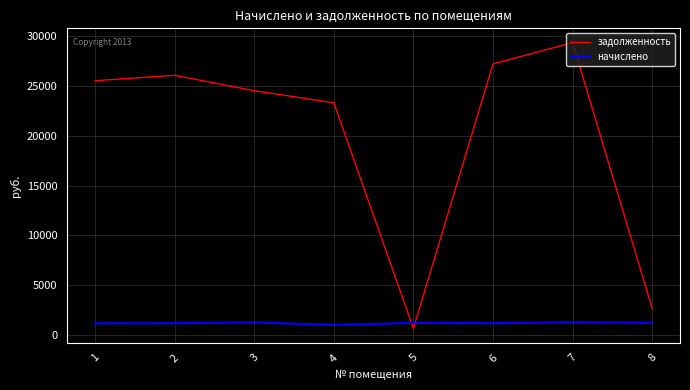

How many values in the задолженность series exceed 25538?

4